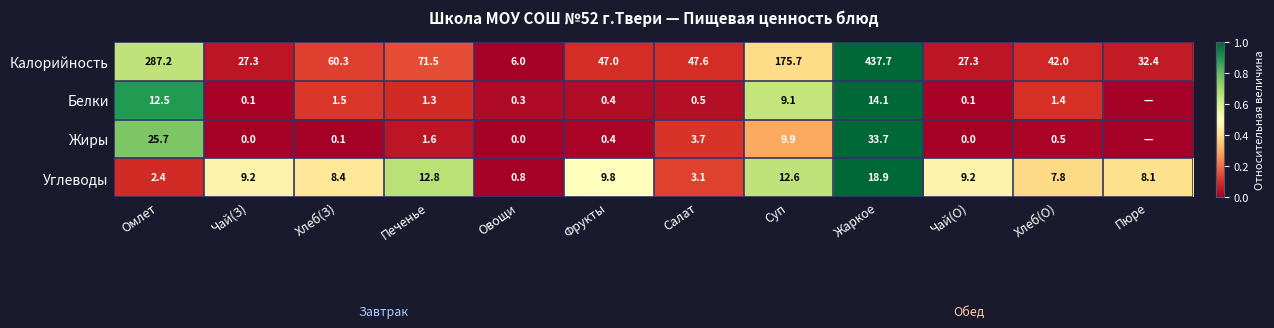

What value does the Калорийность series have at Печенье?

71.5